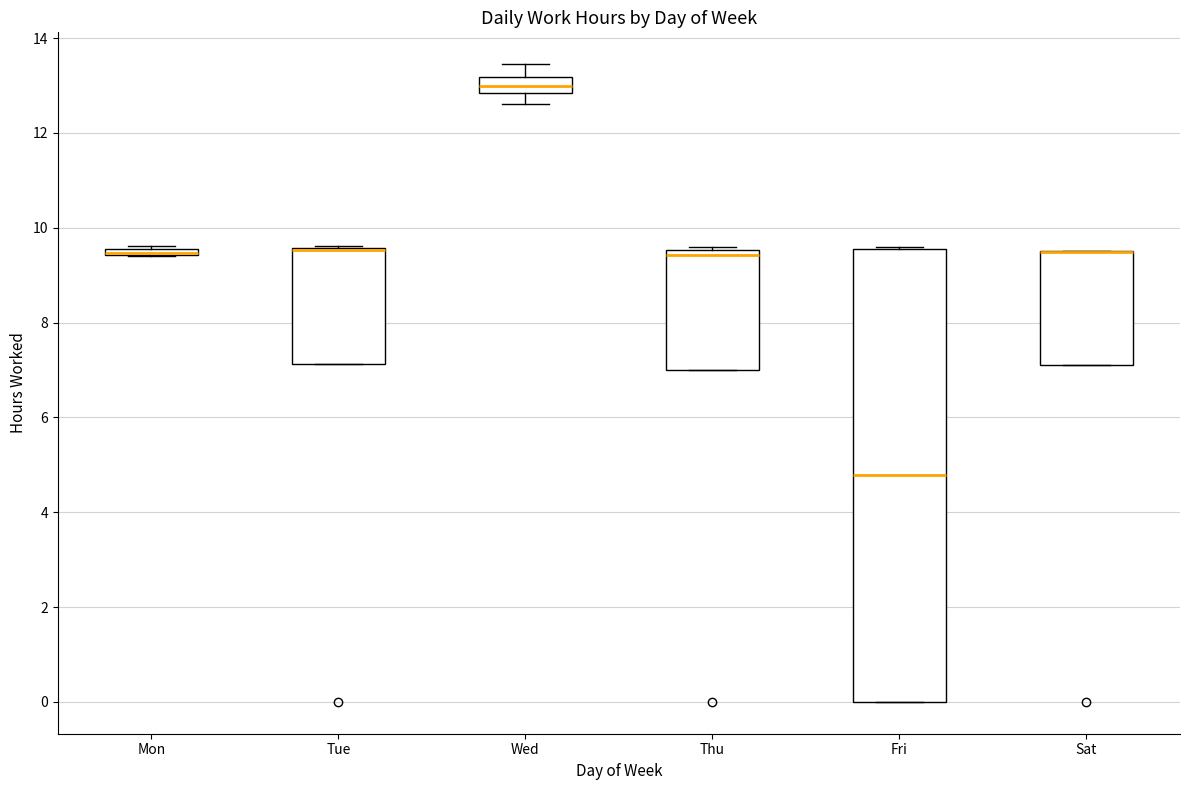

Which box is the tallest, from its lower edge to its upper edge?

Fri